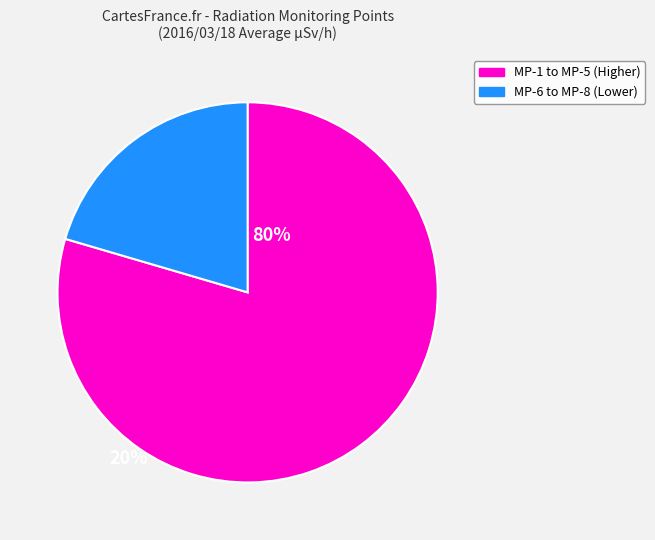

Does any single category account for the majority?

Yes